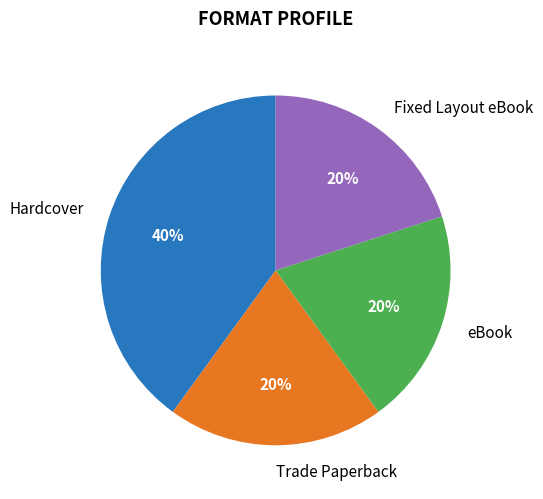

The Fixed Layout eBook slice represents 20% of the pie. True or false?

True